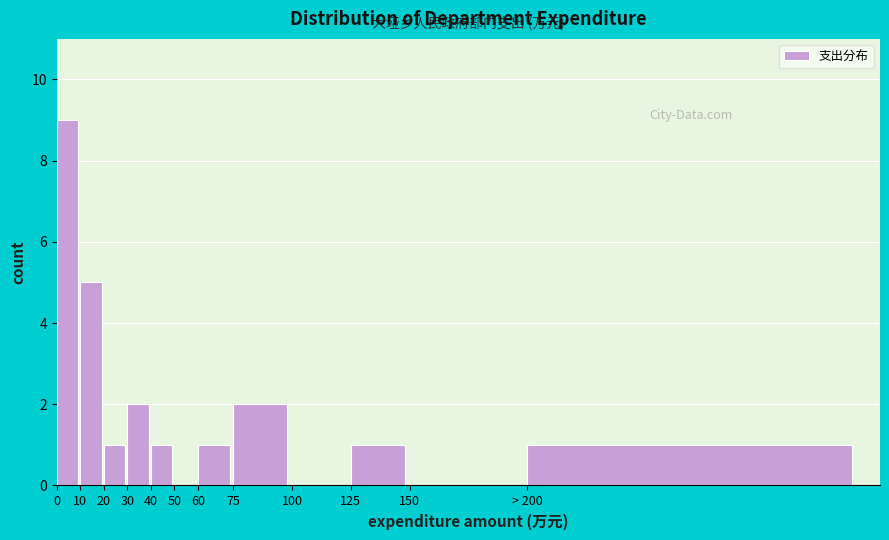

Reading left to right, extract all data points from this chart.

0=9	10=5	20=1	30=2	40=1	50=0	60=1	75=2	100=0	125=1	150=0	> 200=1